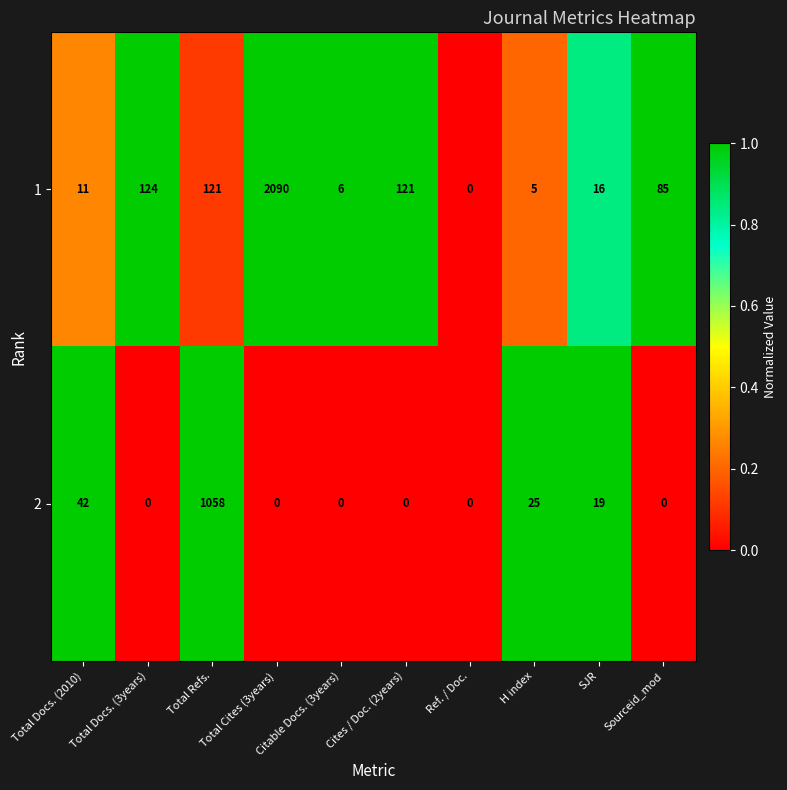

The 2 series shows 0 at Citable Docs. (3years). True or false?

True